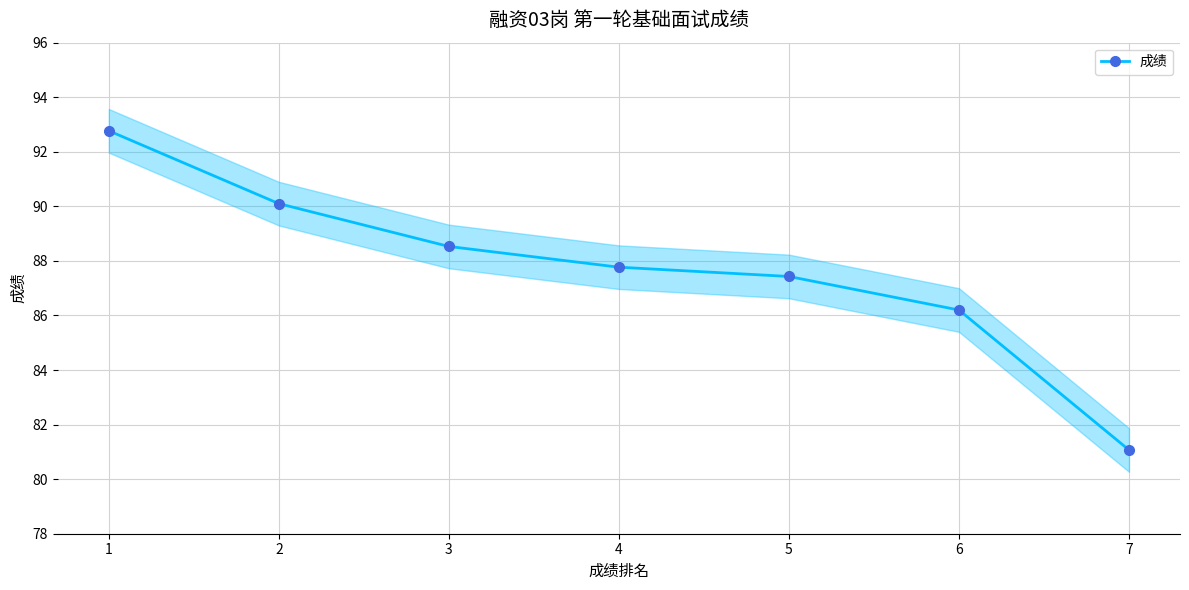

Between 4 and 7, which is larger?

4